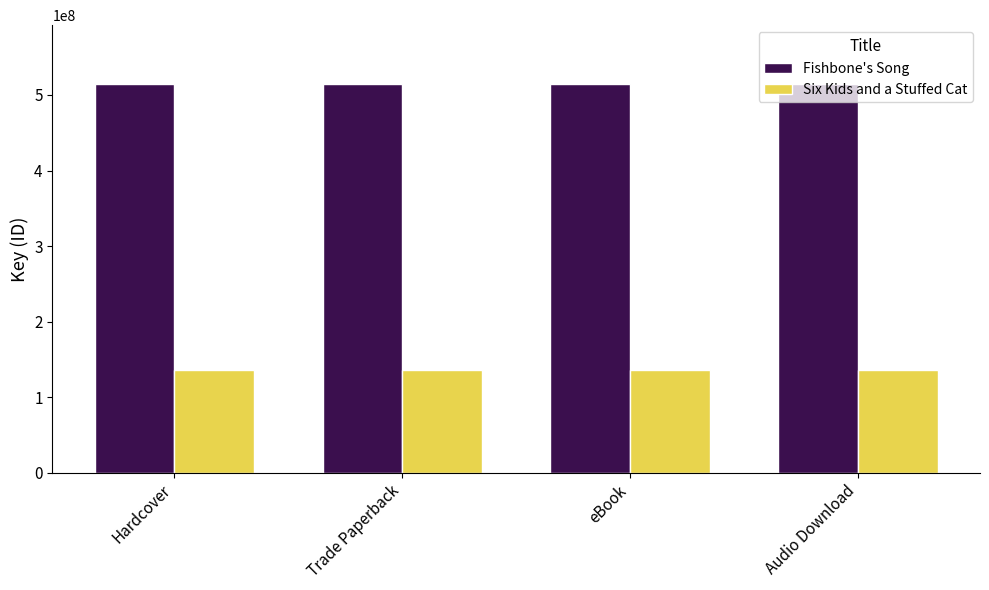

What is the difference between the highest and lowest values at Audio Download?

378822009